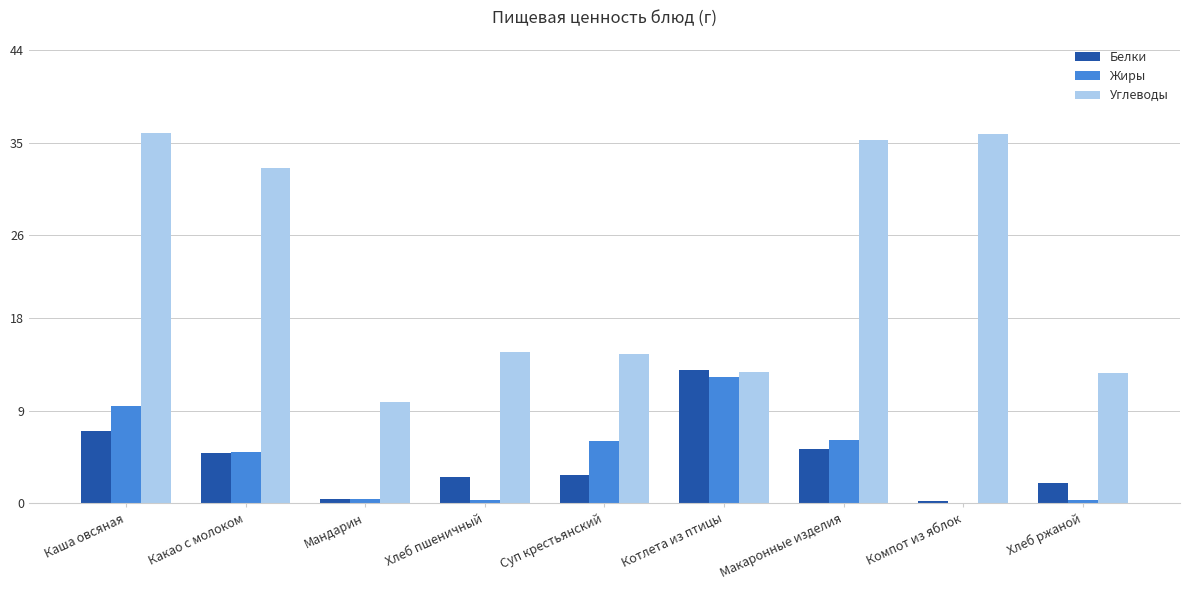

What is the maximum value shown in the chart?

35.9